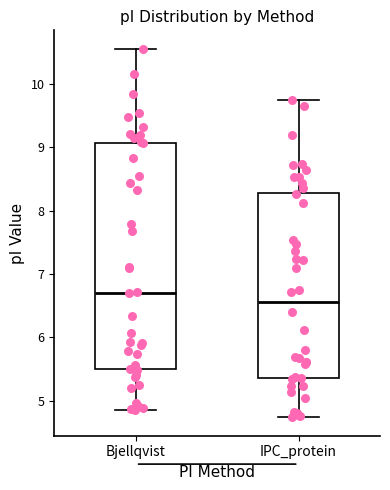

Where does the lower whisker of the box for IPC_protein end on the y-axis? The values are not printed on the chart, so give them approximately, as read against the axis.

4.7